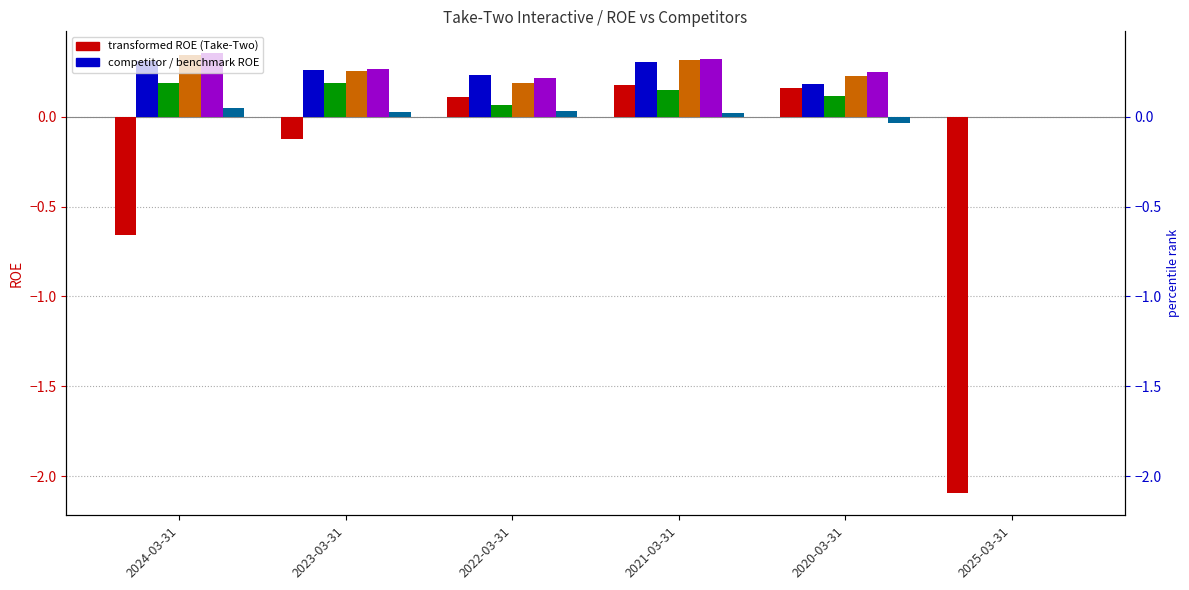

Does the chart contain any negative values?

Yes